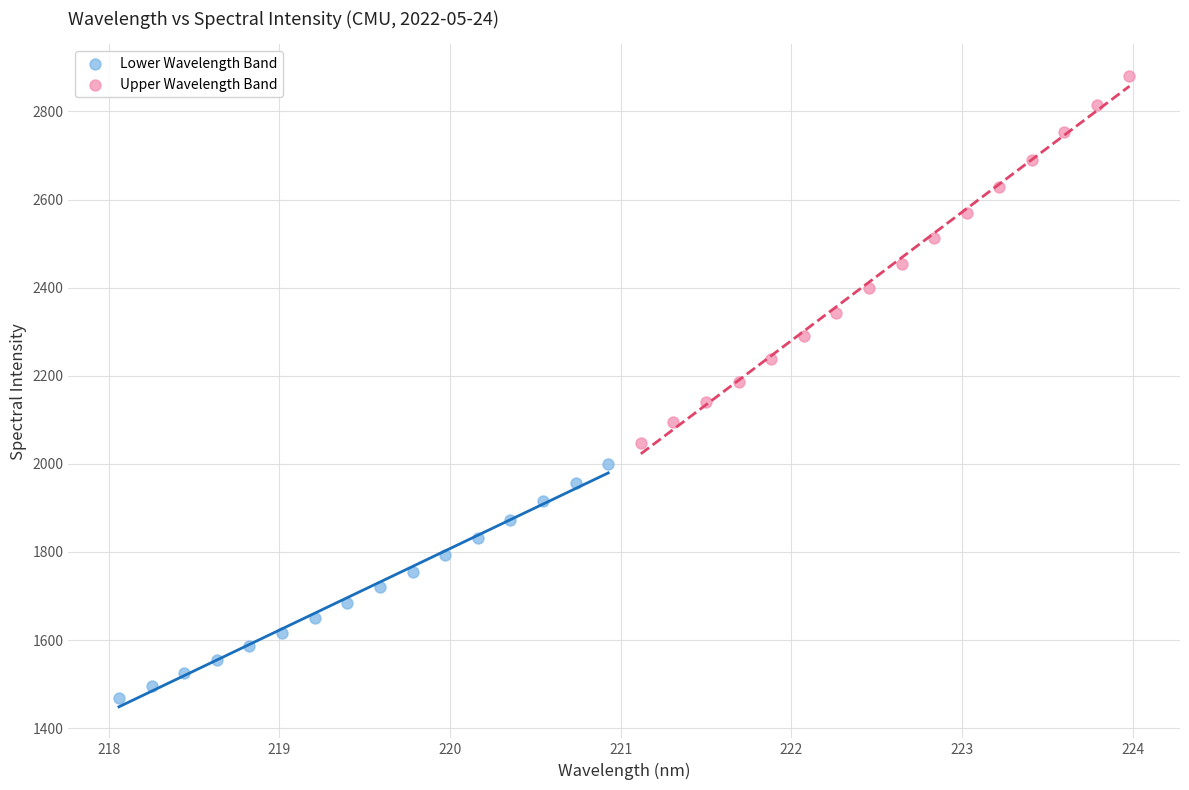

Which series reaches the minimum Y coordinate?

Lower Wavelength Band